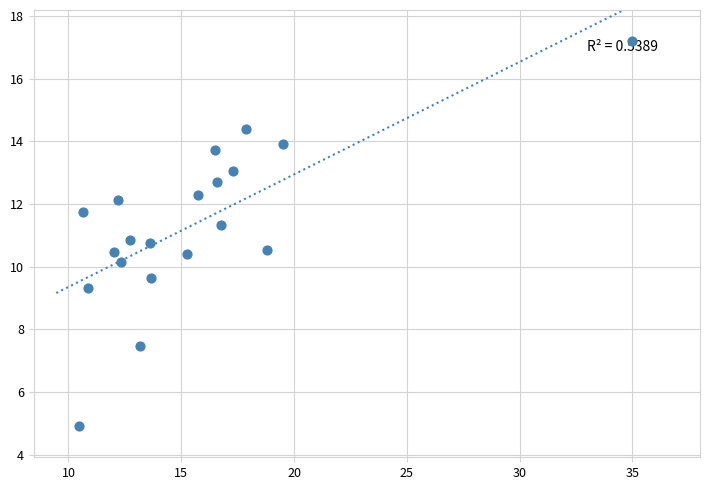

What is the range of X values (max minus min)?

24.5